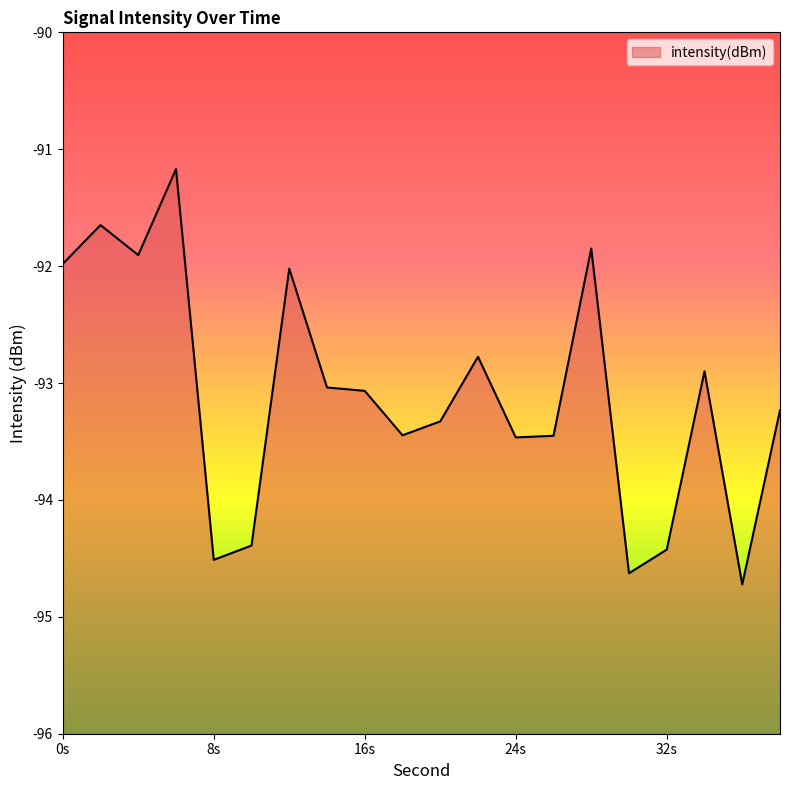

Between 0s and 8s, which is larger?

0s